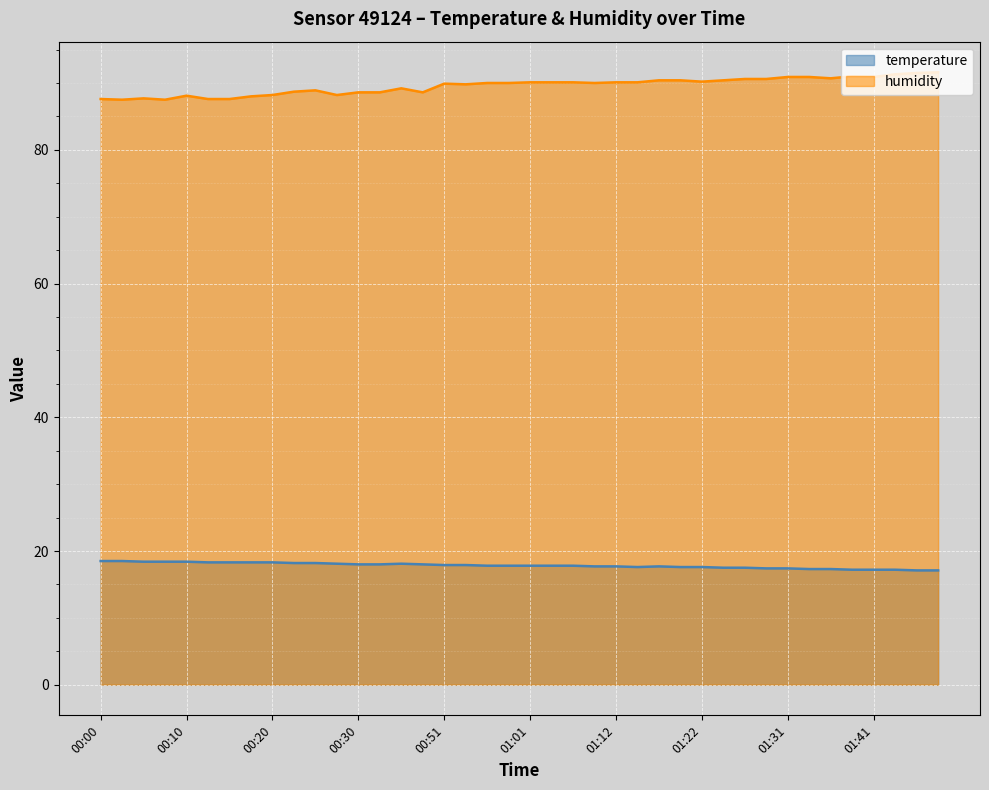

How many data points does each series have?

40